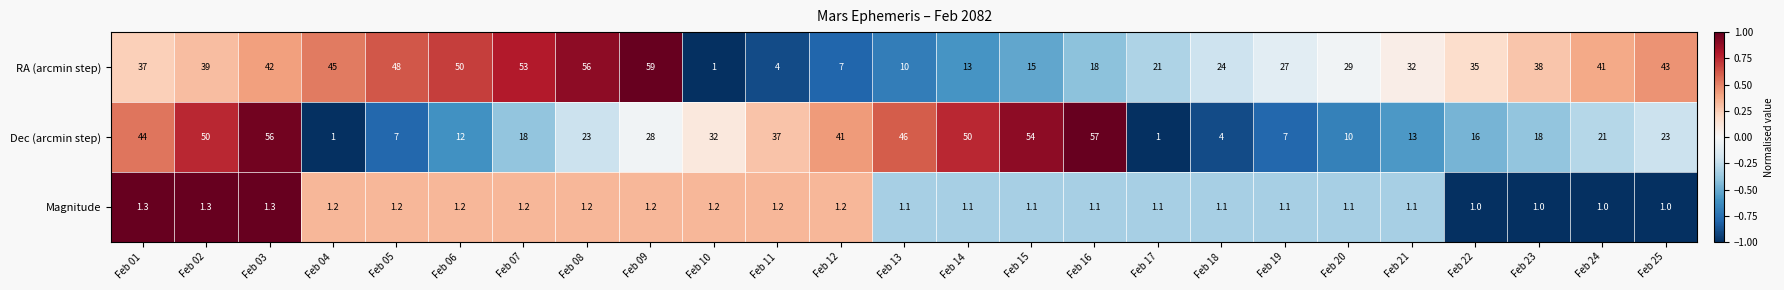

Which series has the widest spread of values?

RA (arcmin step)